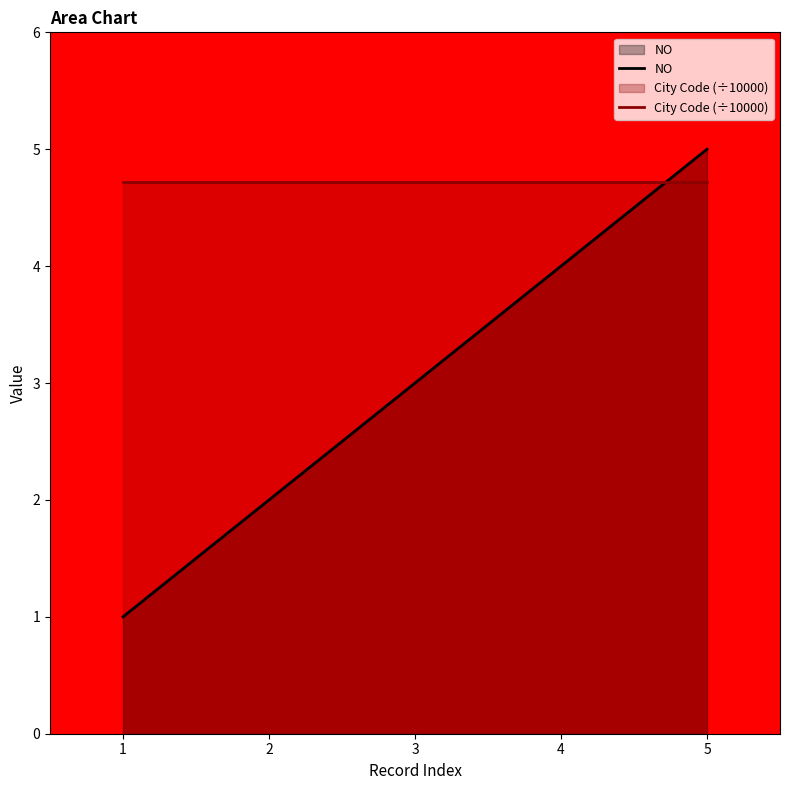

How many data points in NO are less than 3?

2